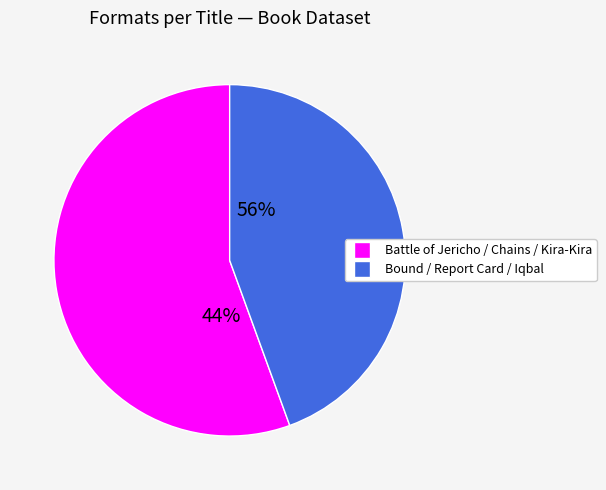

Which category has the smallest portion of the pie?

Bound